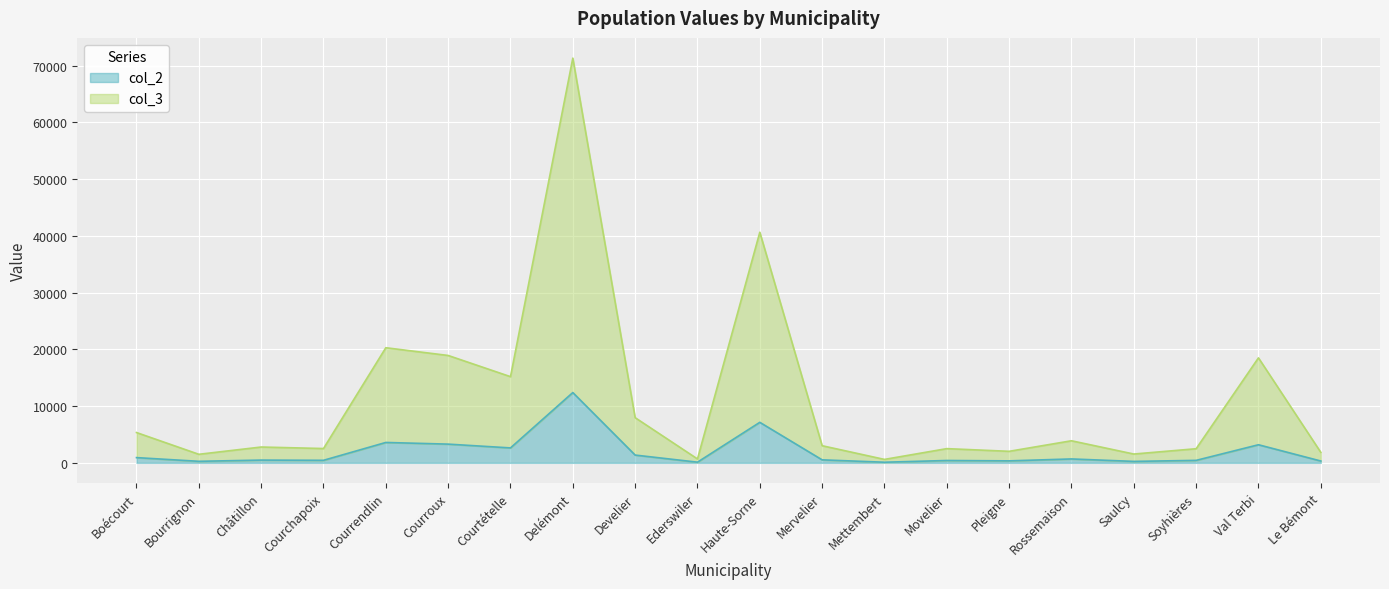

What is the value of the col_3 point at the 9th from the left?

7962.0